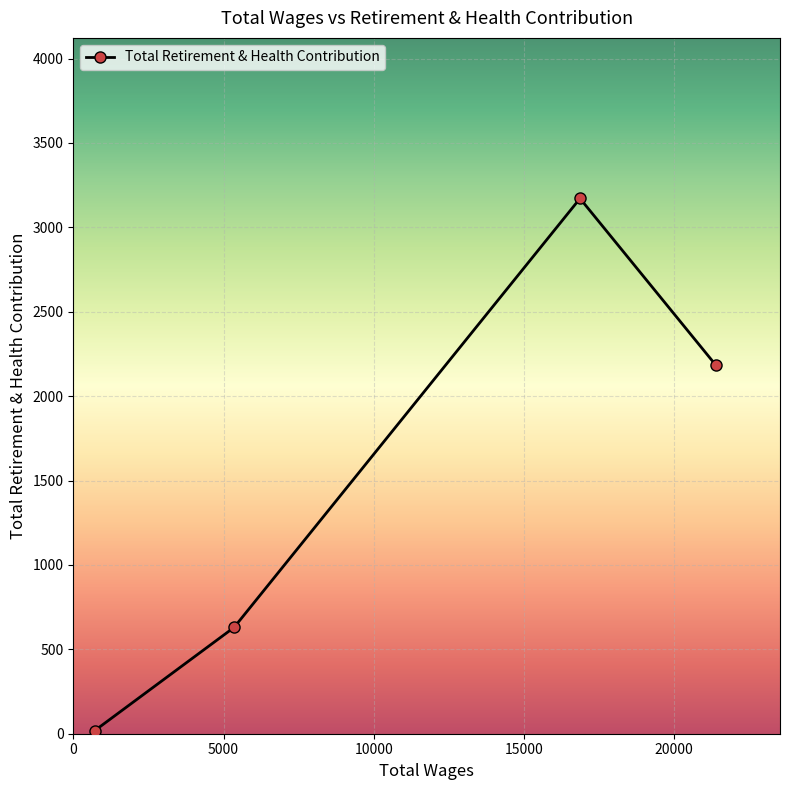

What is the difference between the maximum and minimum values?

3153